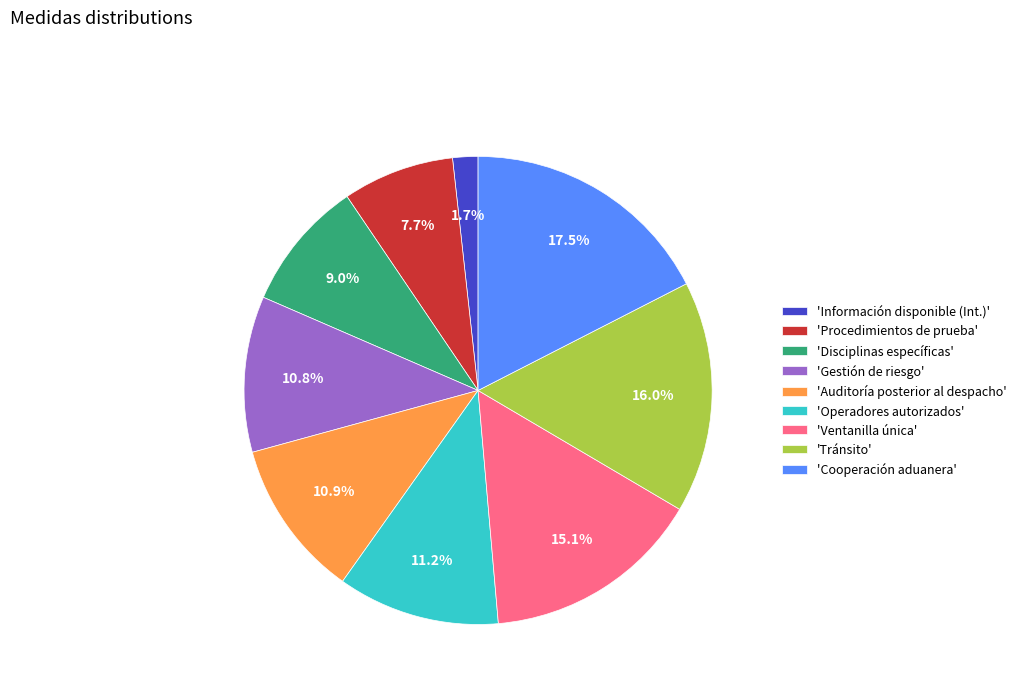

What is the largest slice in the pie chart?

'Cooperación aduanera'